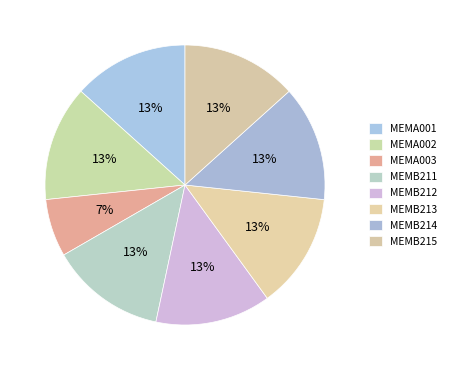

Does any single category account for the majority?

No